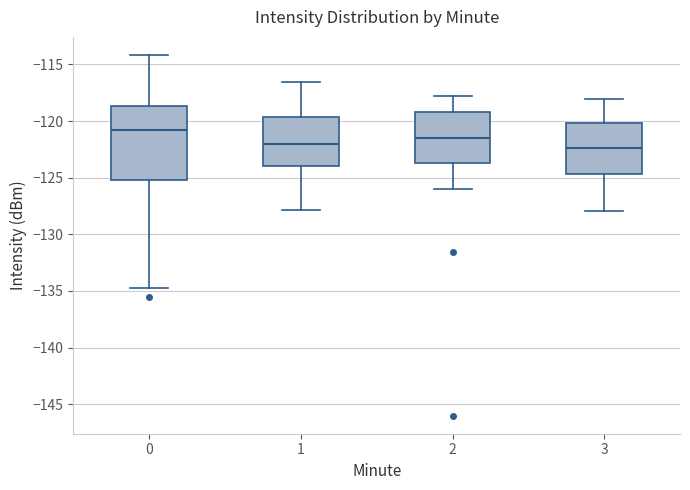

Reading left to right, read every box against the y-axis: the position of its median line, the range the box covers, and the ends of its whiskers. The values are not printed on the chart, so give them approximately, as read against the axis.

0: median -121.0, box -125.0 to -118.5, whiskers -134.5 to -114.0
1: median -122.0, box -124.0 to -119.5, whiskers -128.0 to -116.5
2: median -121.5, box -123.5 to -119.0, whiskers -126.0 to -118.0
3: median -122.5, box -124.5 to -120.0, whiskers -128.0 to -118.0